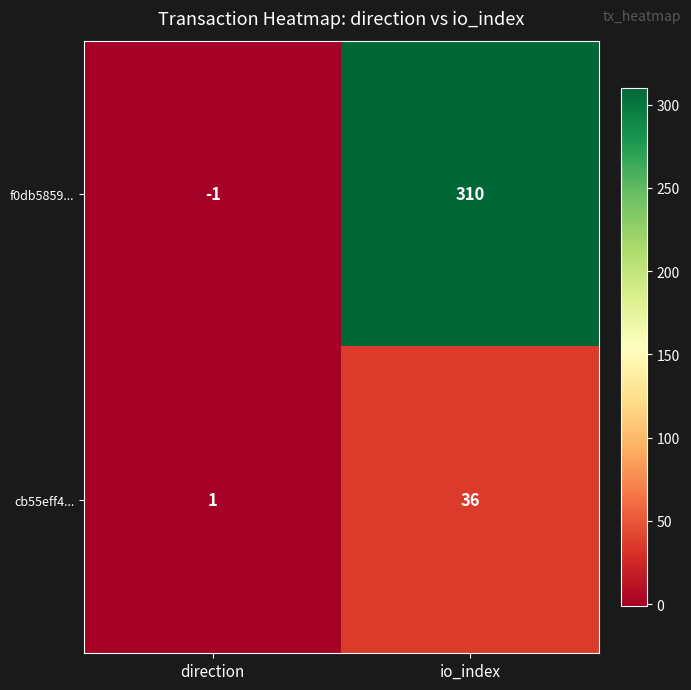

List the series in order of their overall mean, highest first.

f0db5859..., cb55eff4...